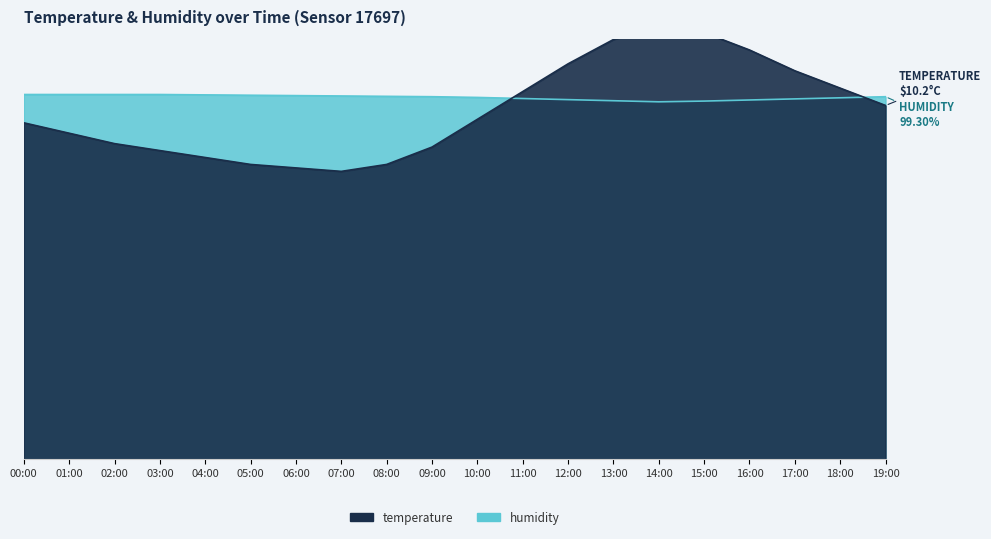

What position from the right is 10:00?

10